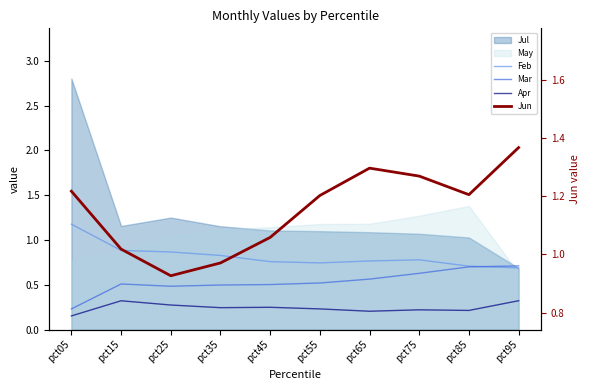

In Jun, how many points are higher than both neighbors (excluding endpoints)?

1